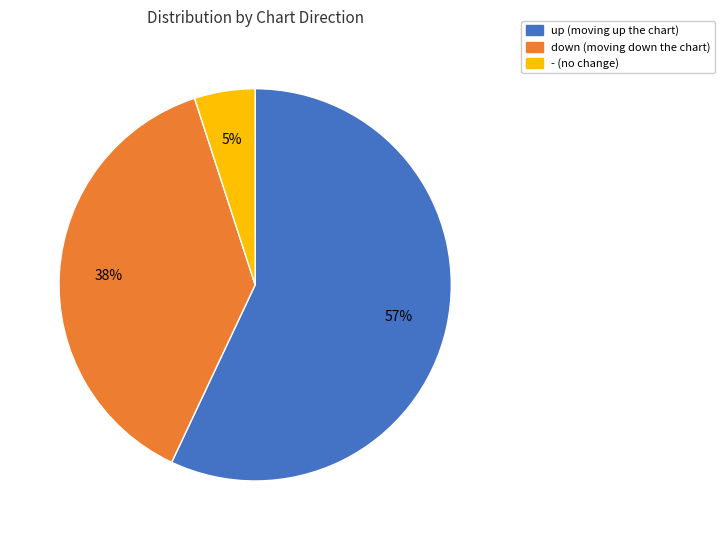

Which slice is the largest?

up